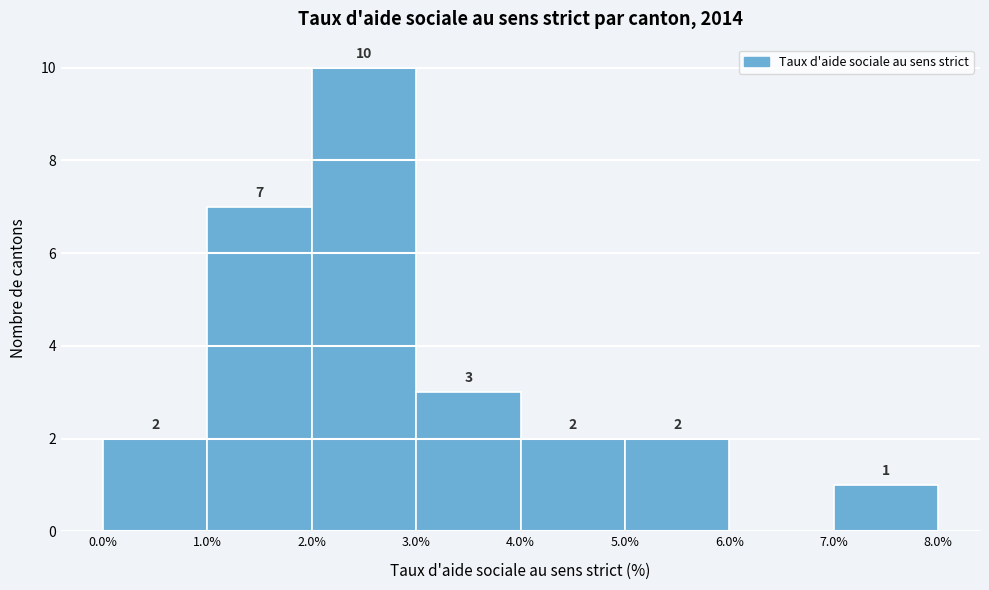

Over which range of the x-axis is the bar tallest?

2.0% to 3.0%